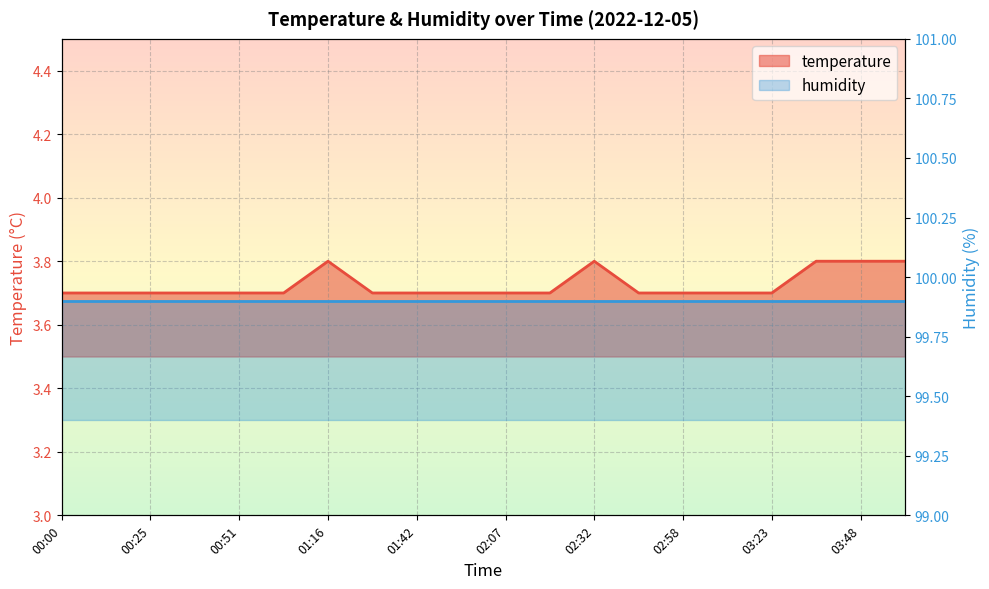

List the labels in order of value, largest first.

01:16, 02:32, 03:36, 03:48, 04:01, 00:00, 00:12, 00:25, 00:38, 00:51, 01:03, 01:29, 01:42, 01:54, 02:07, 02:20, 02:45, 02:58, 03:10, 03:23